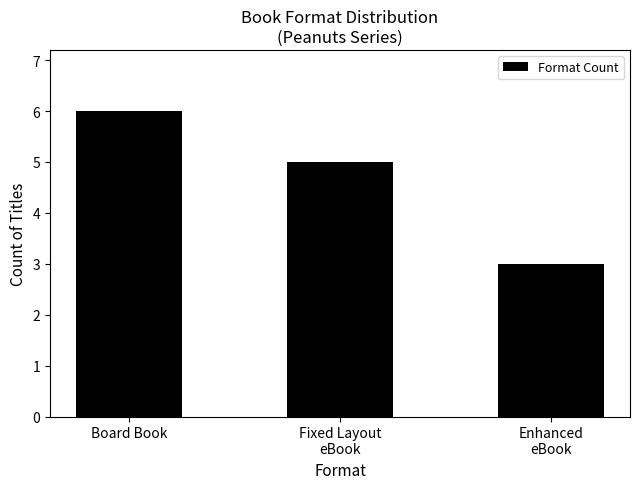

Rank the categories by value from highest to lowest.

Board Book, Fixed Layout
eBook, Enhanced
eBook